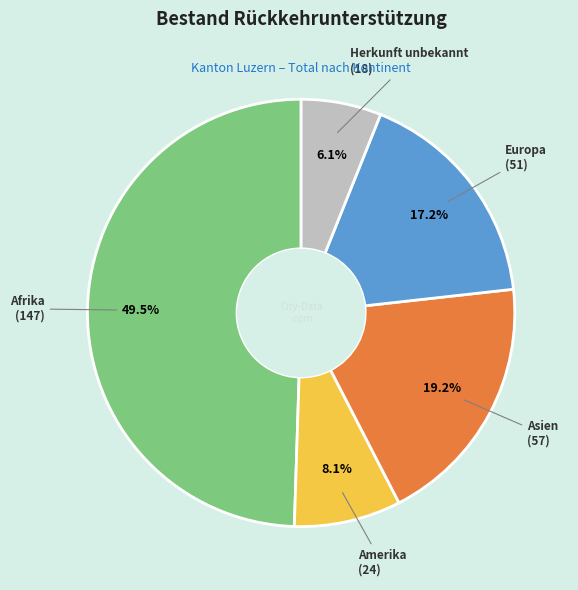

How many segments does this pie chart have?

5